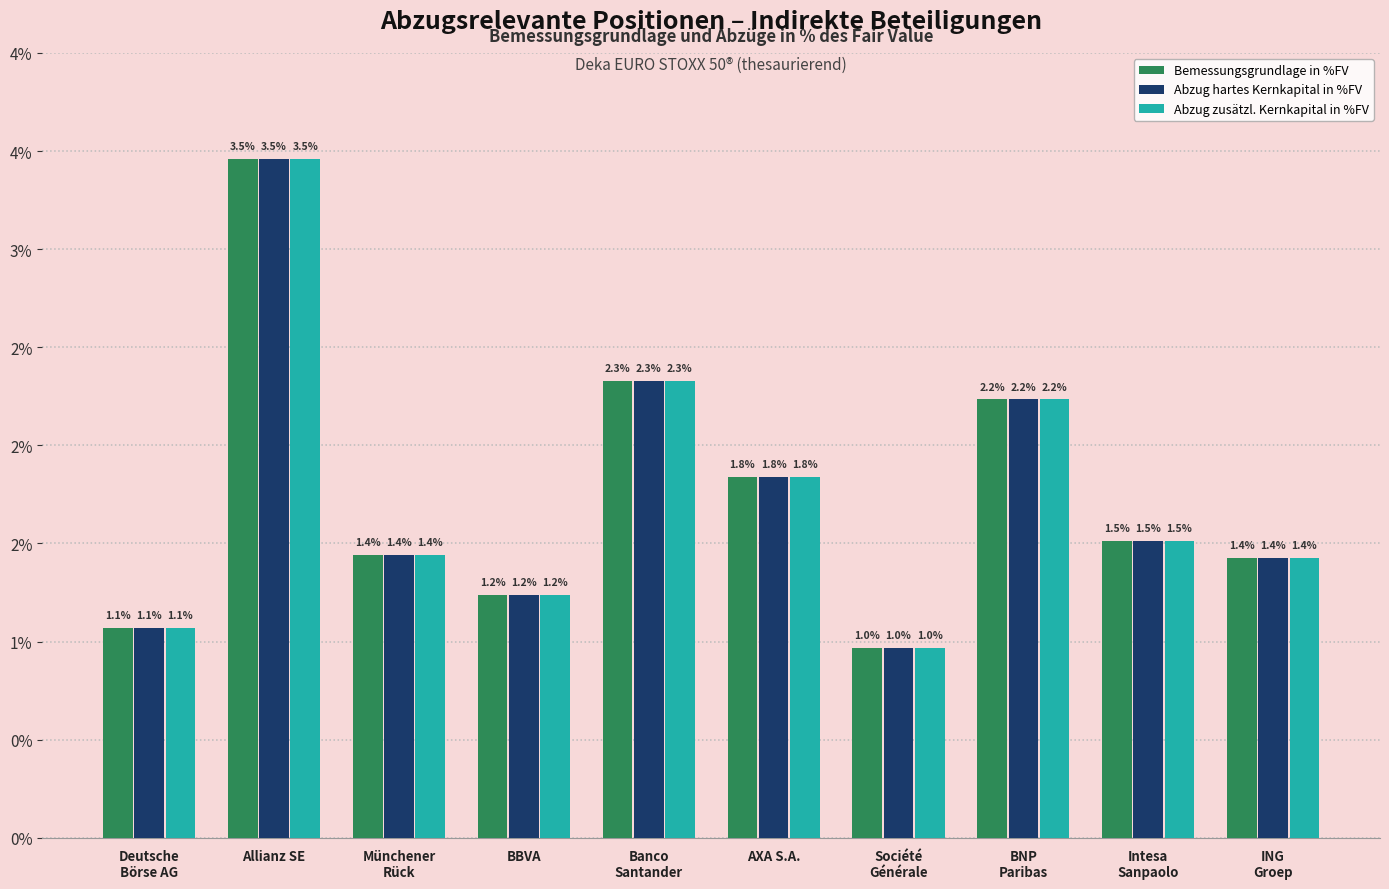

Which series changed the most between Münchener
Rück and ING
Groep?

Bemessungsgrundlage in %FV